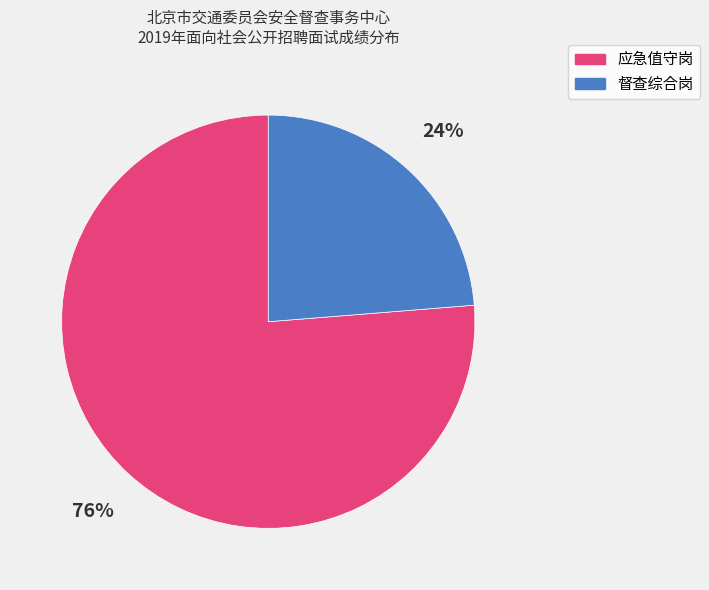

Is the sum of 督查综合岗 and 应急值守岗 greater than half?

Yes